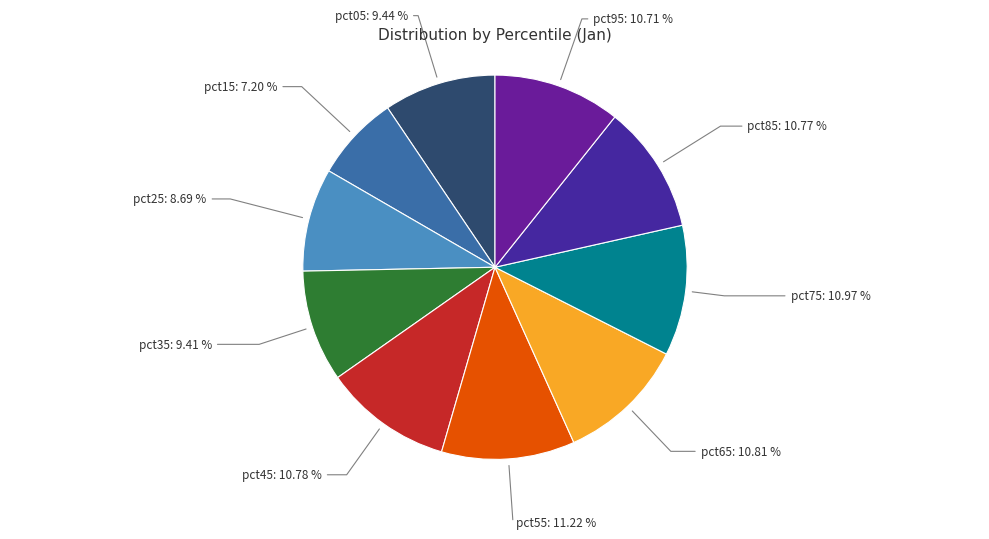

What percentage is the pct25 slice, to the nearest percent?

9%